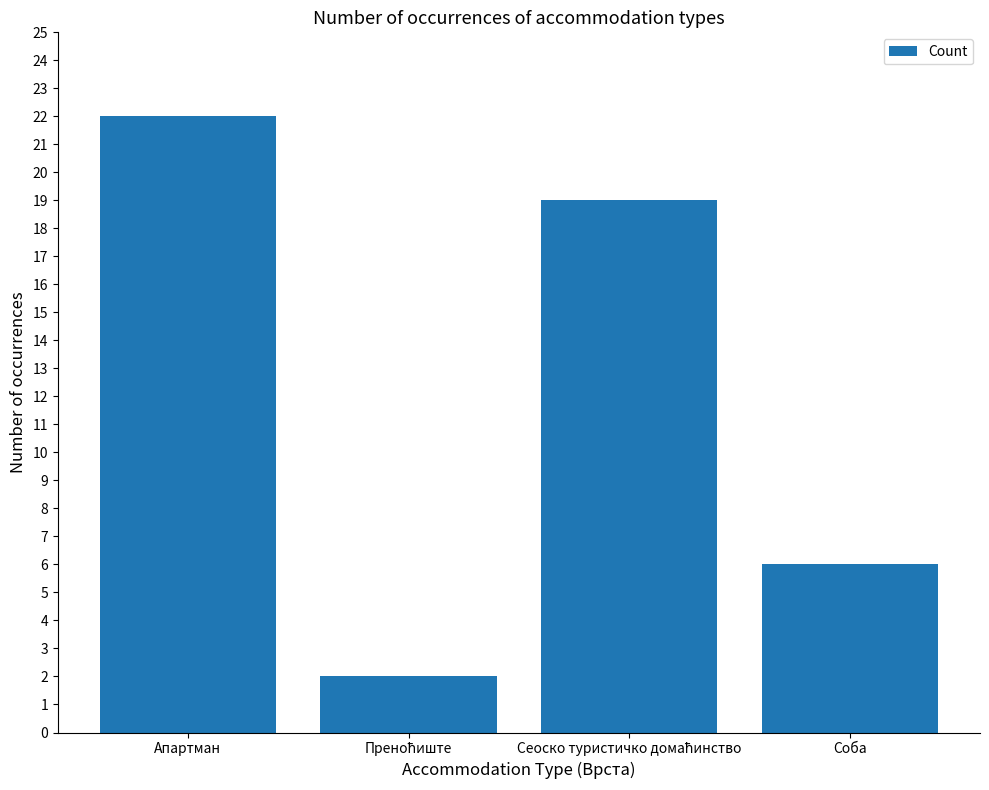

Reading right to left, what are all the values shown in this chart?

6	19	2	22